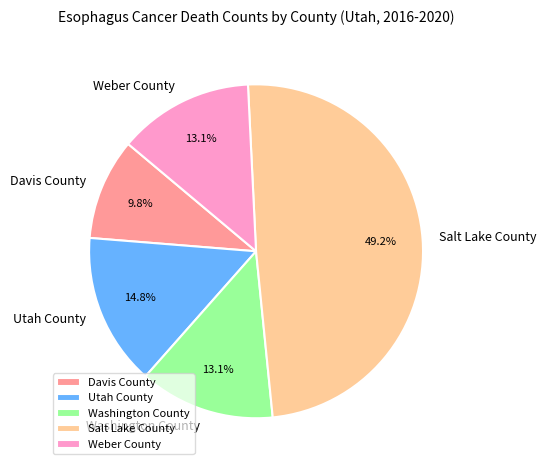

To the nearest percent, what is the difference between the largest and smallest slice percentages?

39%